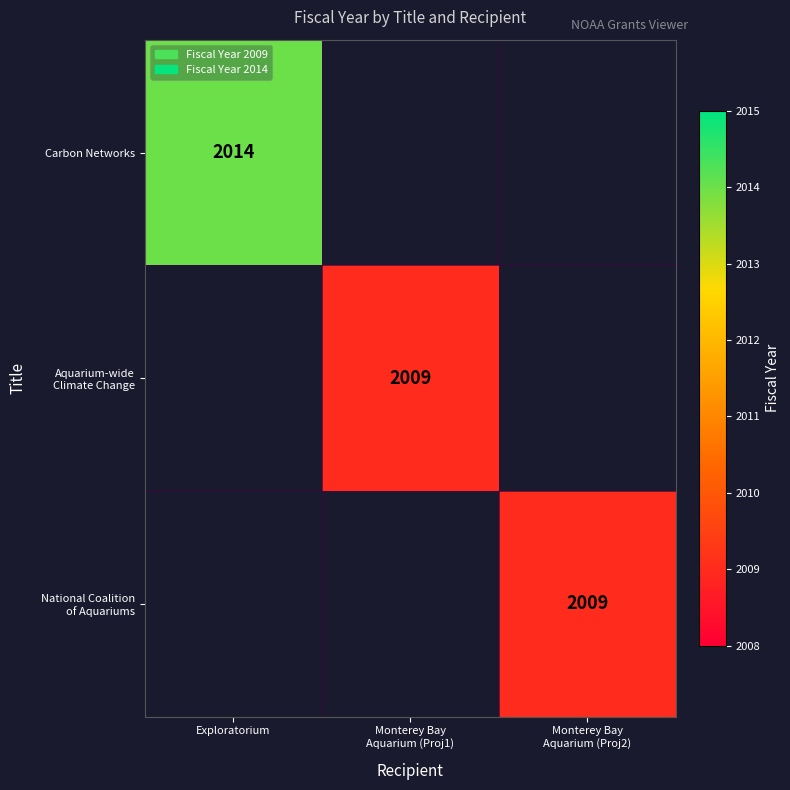

Between Monterey Bay
Aquarium (Proj1) and Monterey Bay
Aquarium (Proj2), which is larger?

Monterey Bay
Aquarium (Proj2)